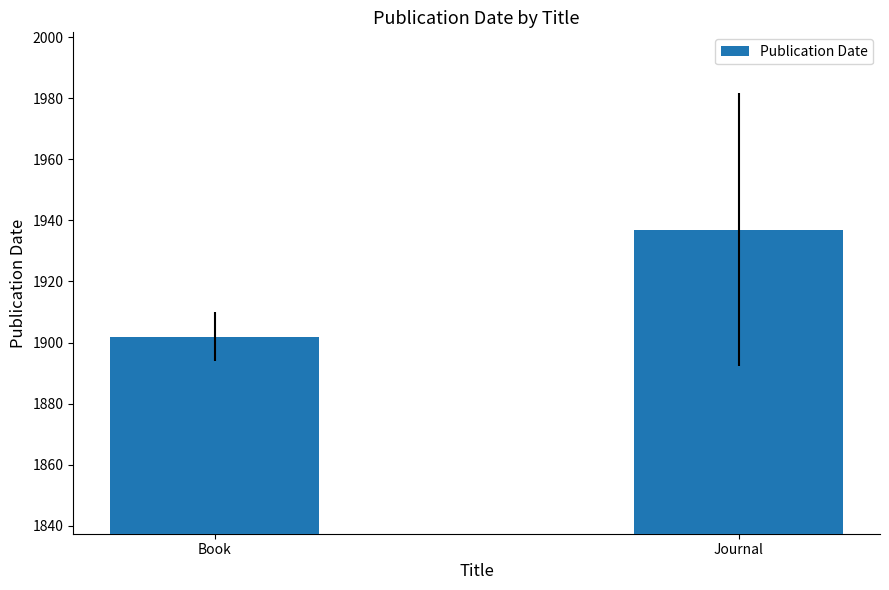

What is the sum of the values at Journal and Book?

3839